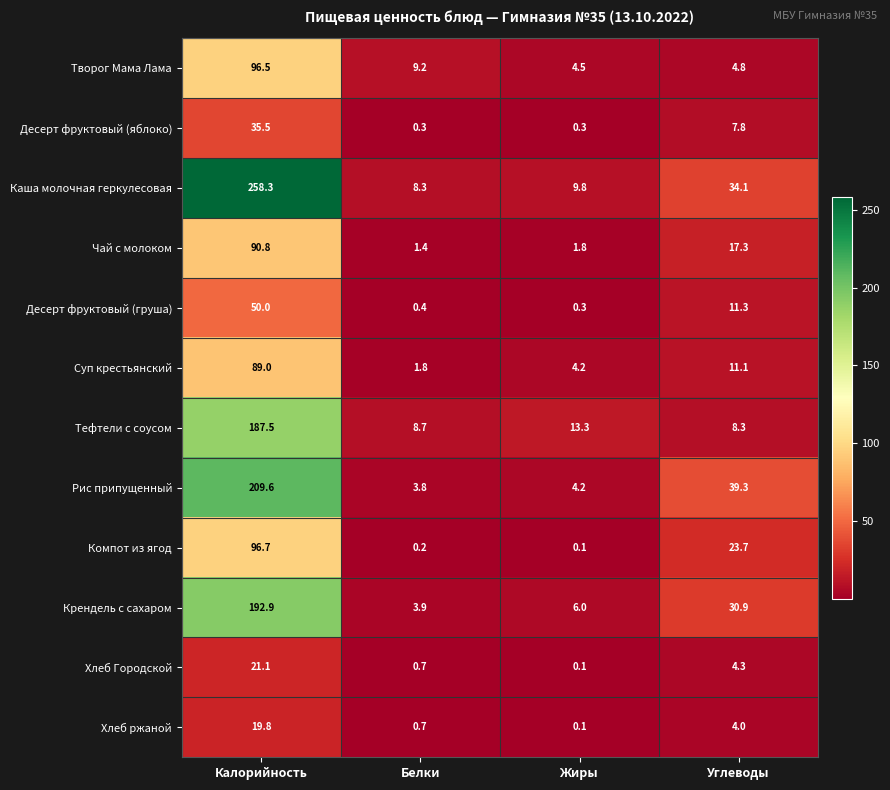

How many distinct data groups are displayed?

12